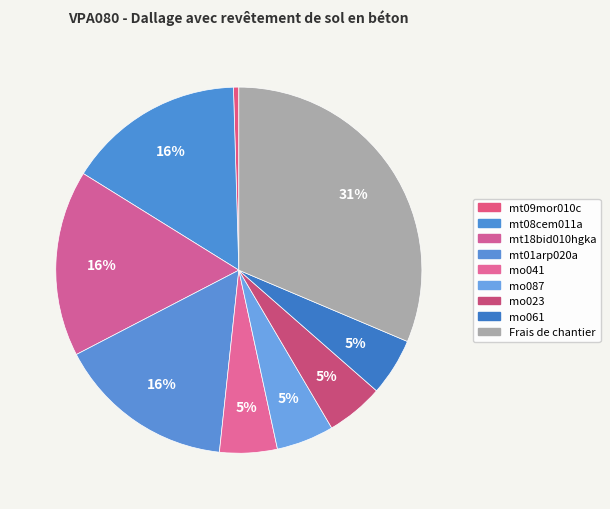

Count the number of slices in the pie.

9